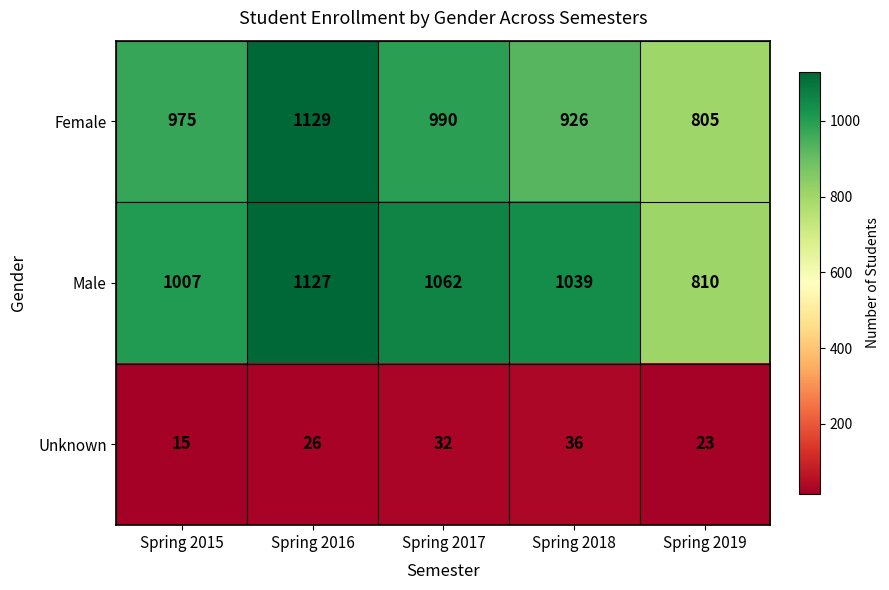

What is the sum of all Unknown values?

132